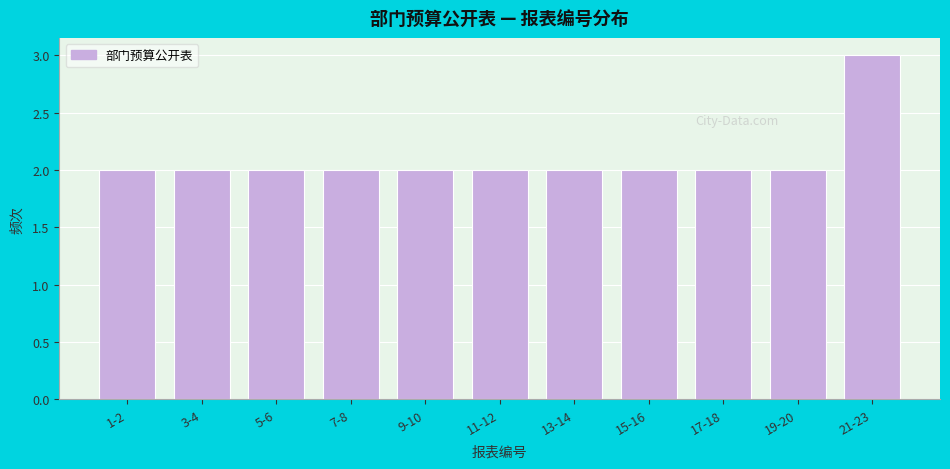

Reading left to right, extract all data points from this chart.

1-2=2	3-4=2	5-6=2	7-8=2	9-10=2	11-12=2	13-14=2	15-16=2	17-18=2	19-20=2	21-23=3